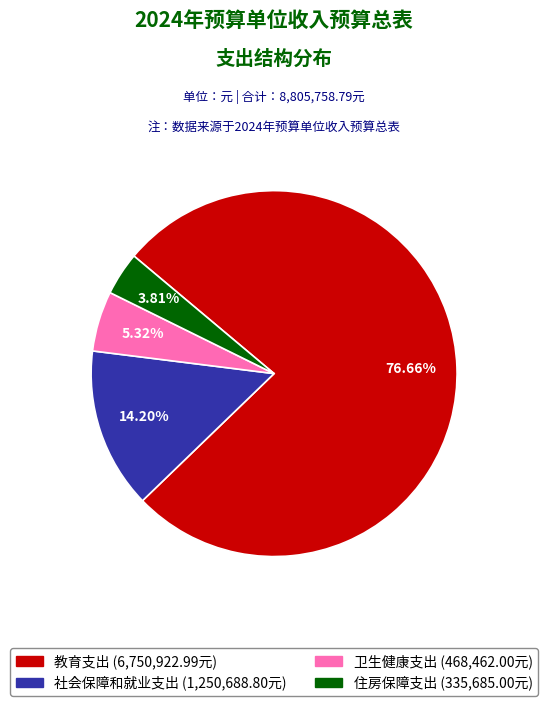

Is there any slice that represents more than half of the pie?

Yes